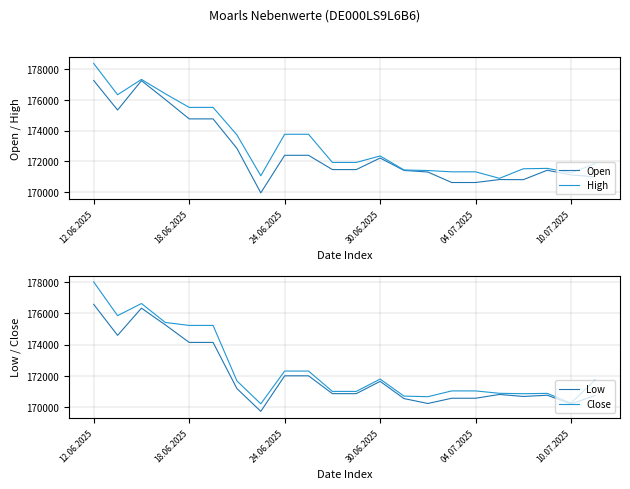

At how many categories does at least one series exceed 173839?

6